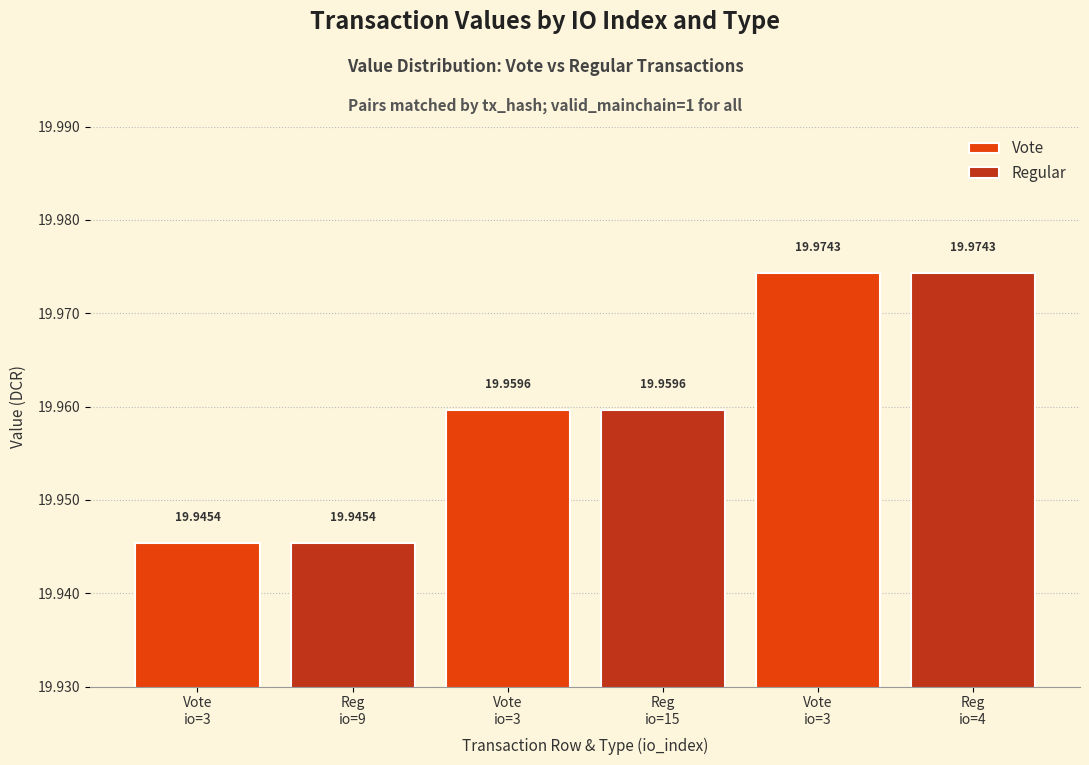

Which label corresponds to the largest value in the chart?

Vote
io=3